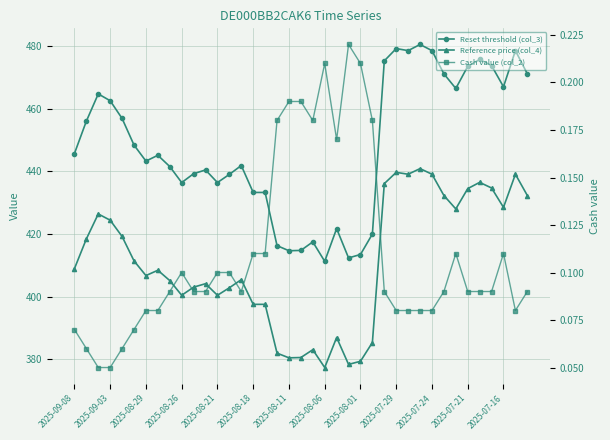

True or false: Cash value (col_2) and Reset threshold (col_3) cross at least once.

False